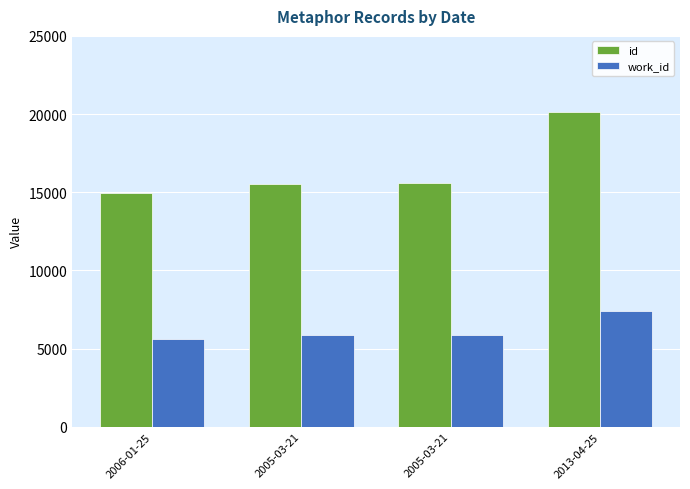

What are all the series names shown in the legend?

id, work_id